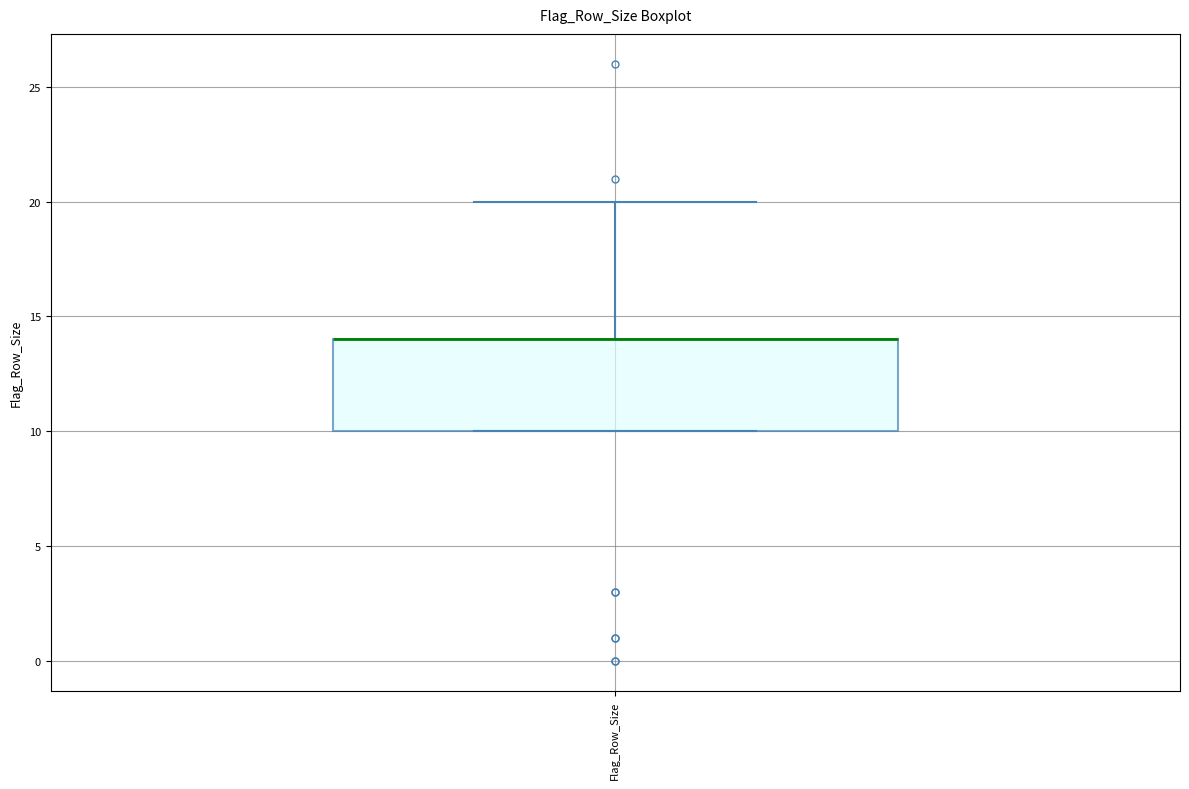

Transcribe this box plot: give where the median line is, the range the box spans, and where the two whiskers end, as read against the y-axis. The values are not printed on the chart, so give them approximately, as read against the axis.

median 14 (drawn on the box's upper edge), box 10 to 14, whiskers 10 to 20